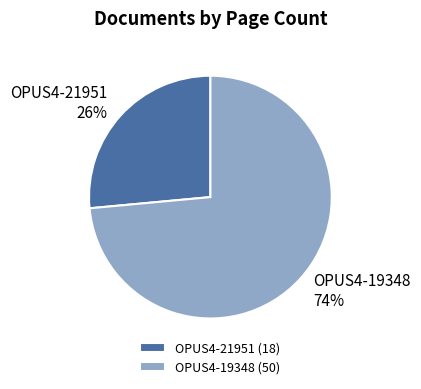

Combined, do OPUS4-21951 and OPUS4-19348 account for over 50%?

Yes